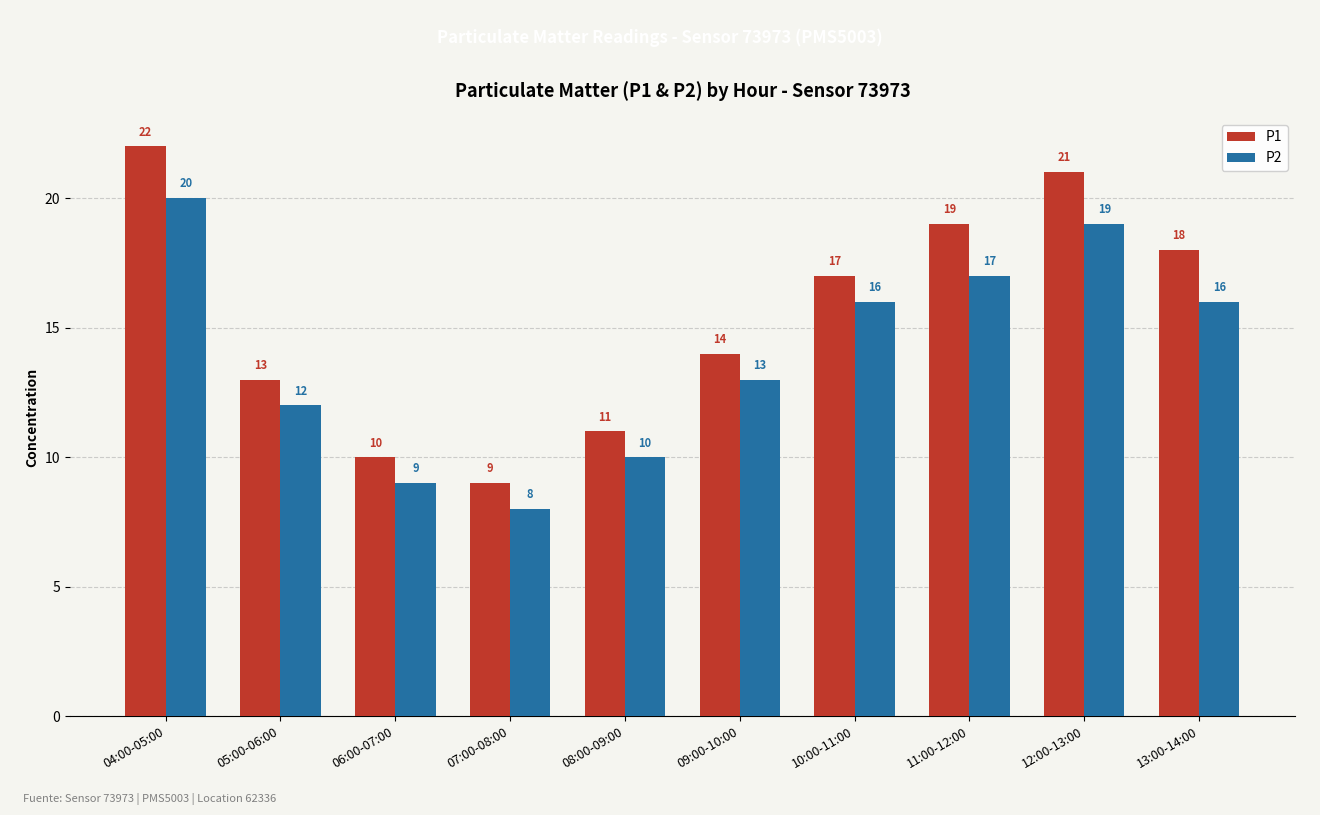

How many series are shown in this chart?

2